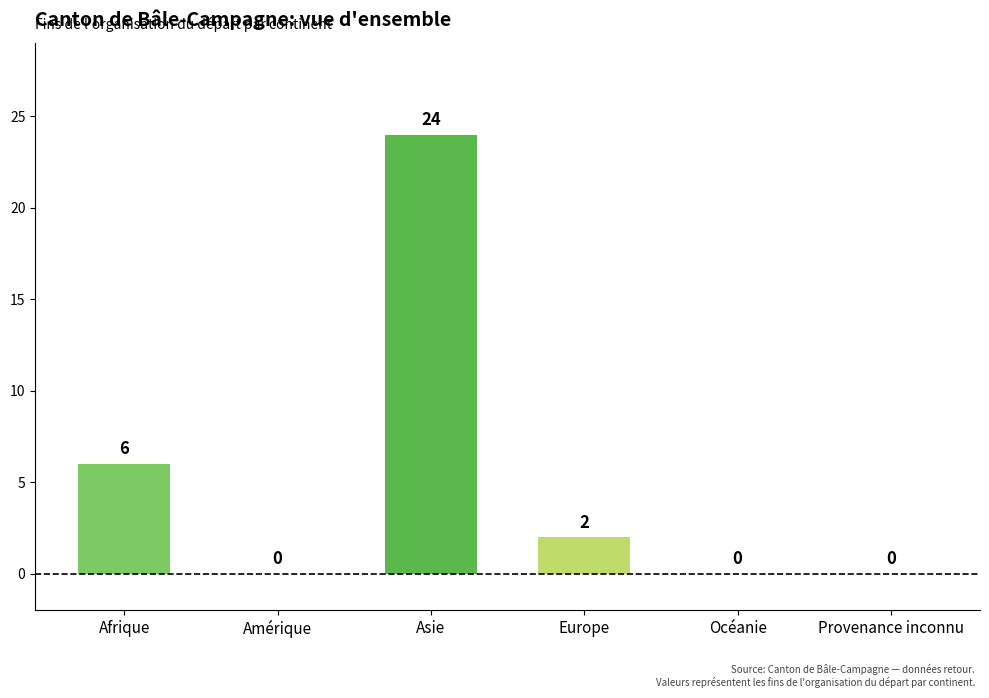

Are the bars horizontal?

No